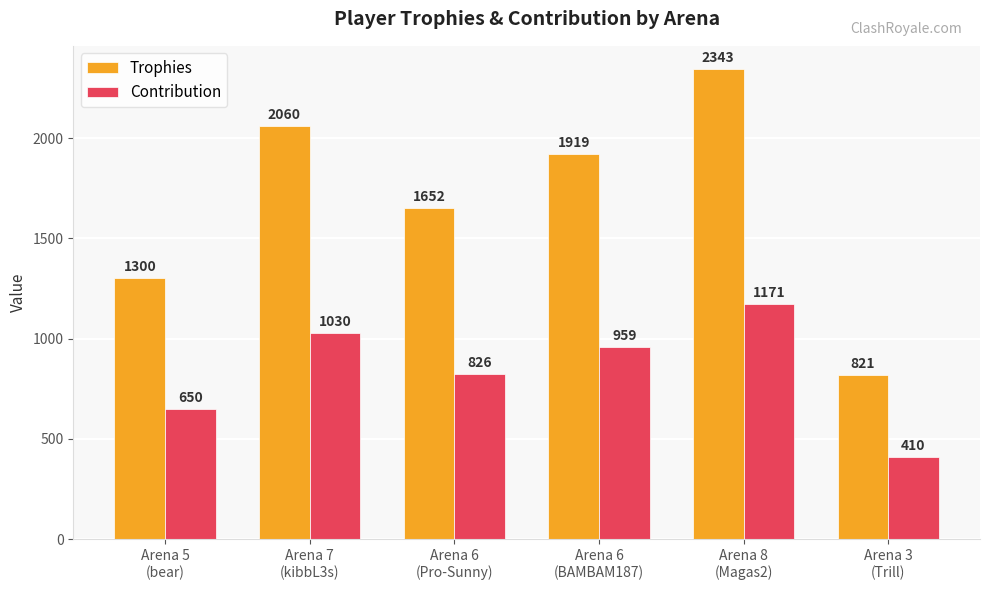

Count the number of data series in this chart.

2